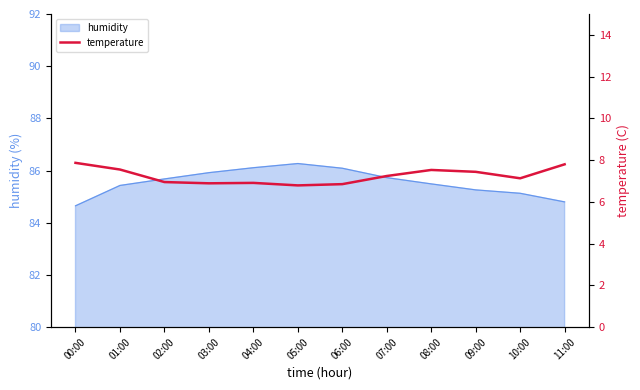

Is it true that humidity equals 153.8 at 02:00?

False